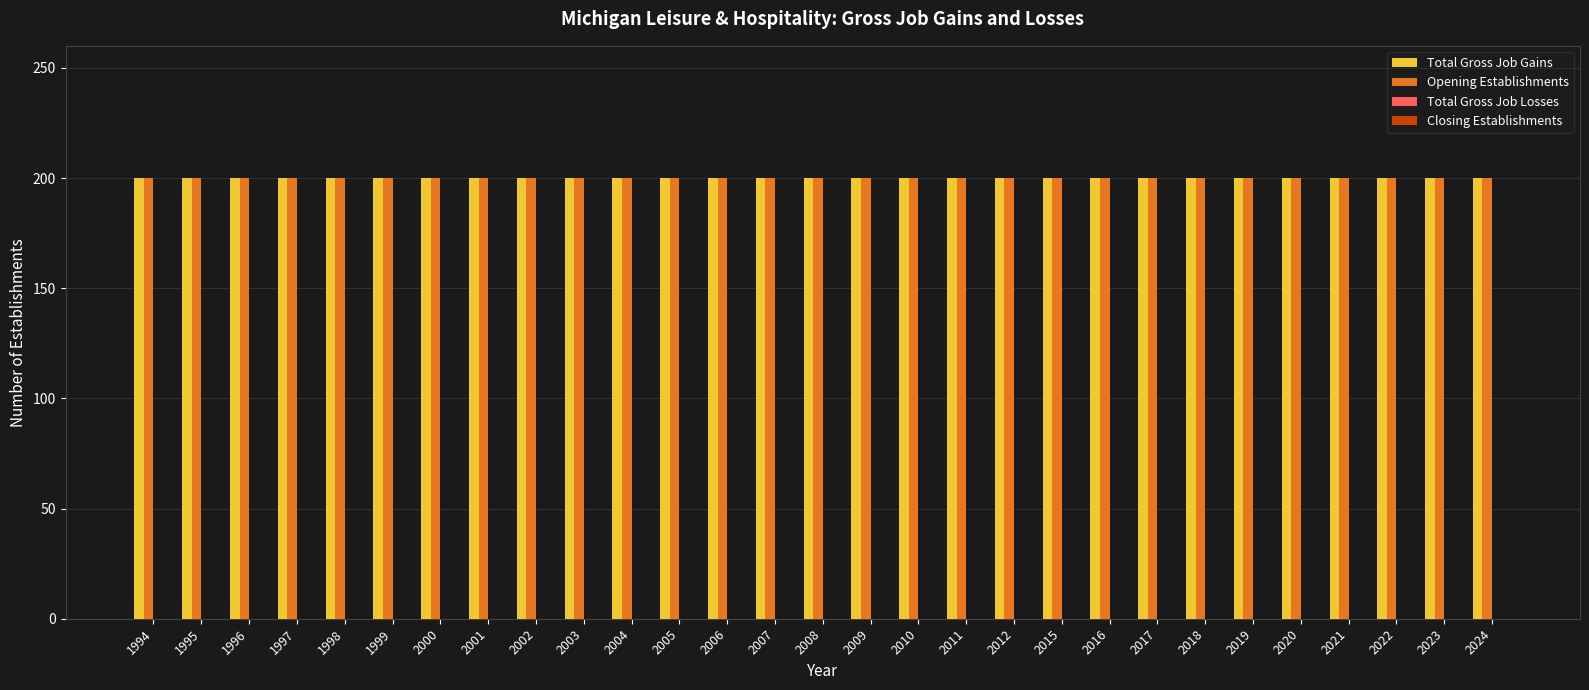

How many categories are shown in the chart?

29